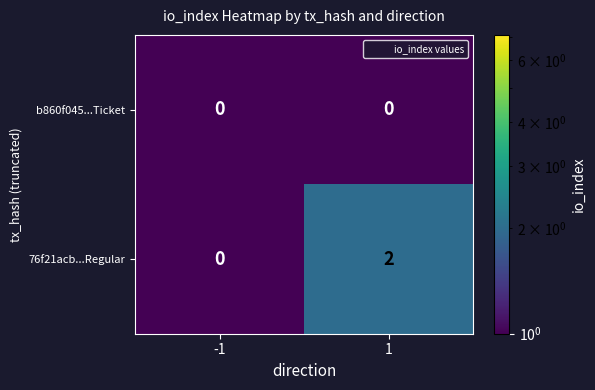

Which series has the largest total across all categories?

76f21acb...Regular